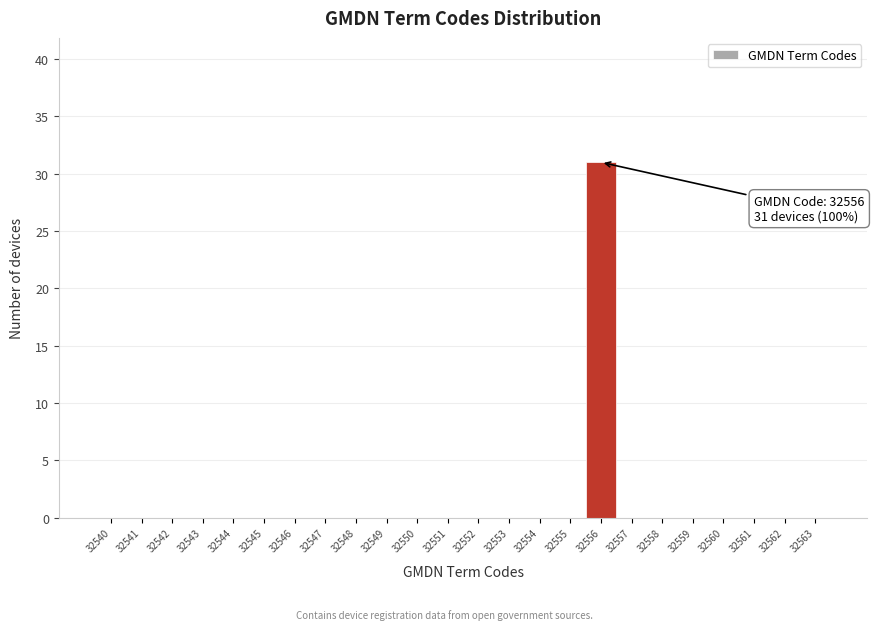

Reading left to right, what are all the values shown in this chart?

32540=0	32541=0	32542=0	32543=0	32544=0	32545=0	32546=0	32547=0	32548=0	32549=0	32550=0	32551=0	32552=0	32553=0	32554=0	32555=0	32556=31	32557=0	32558=0	32559=0	32560=0	32561=0	32562=0	32563=0